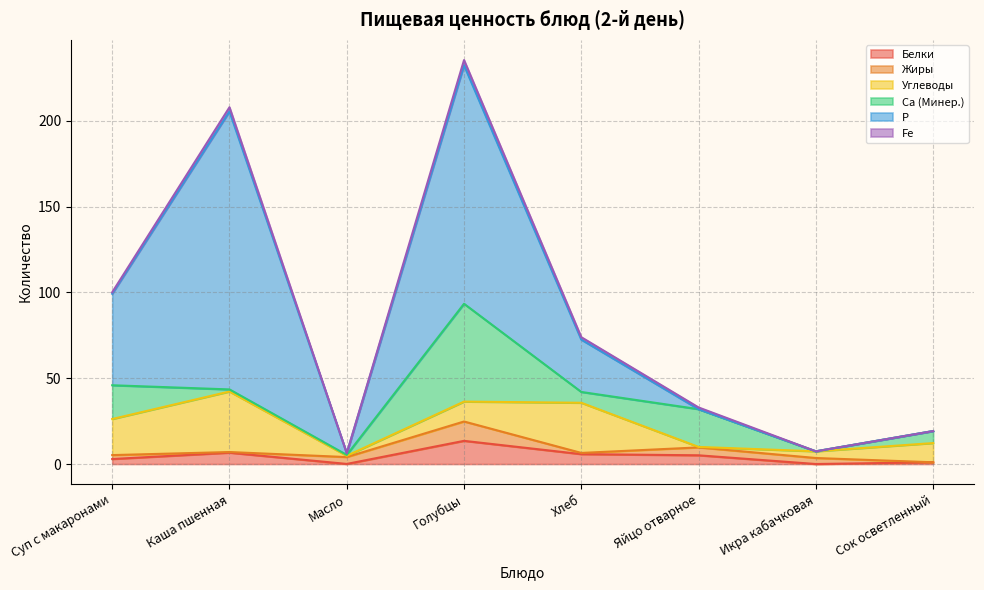

At which label does Белки first exceed 5?

Каша пшенная